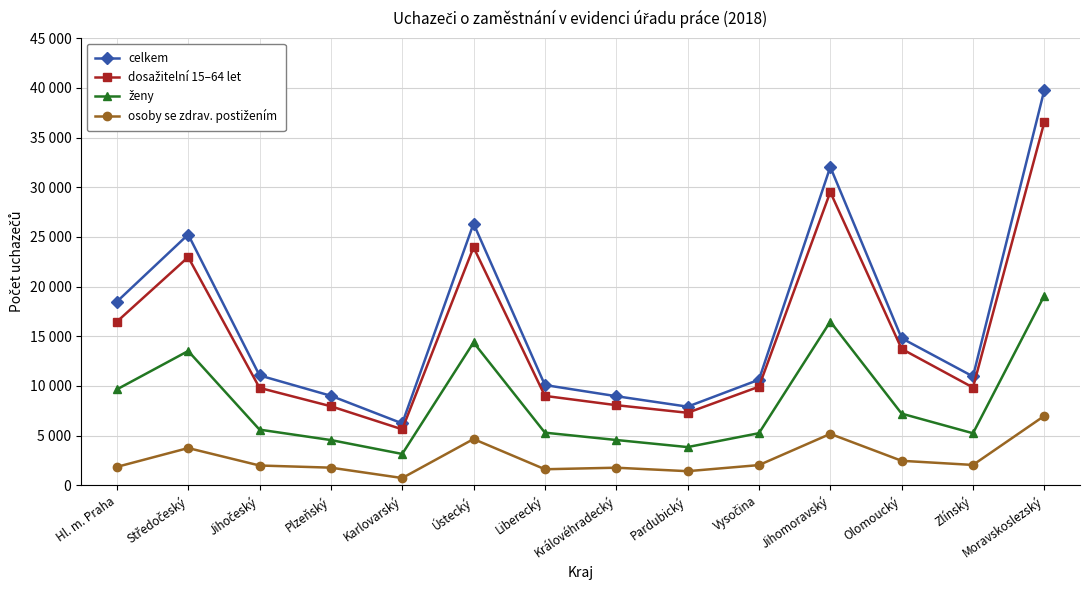

True or false: osoby se zdrav. postižením has a value of 1775 at Plzeňský.

True